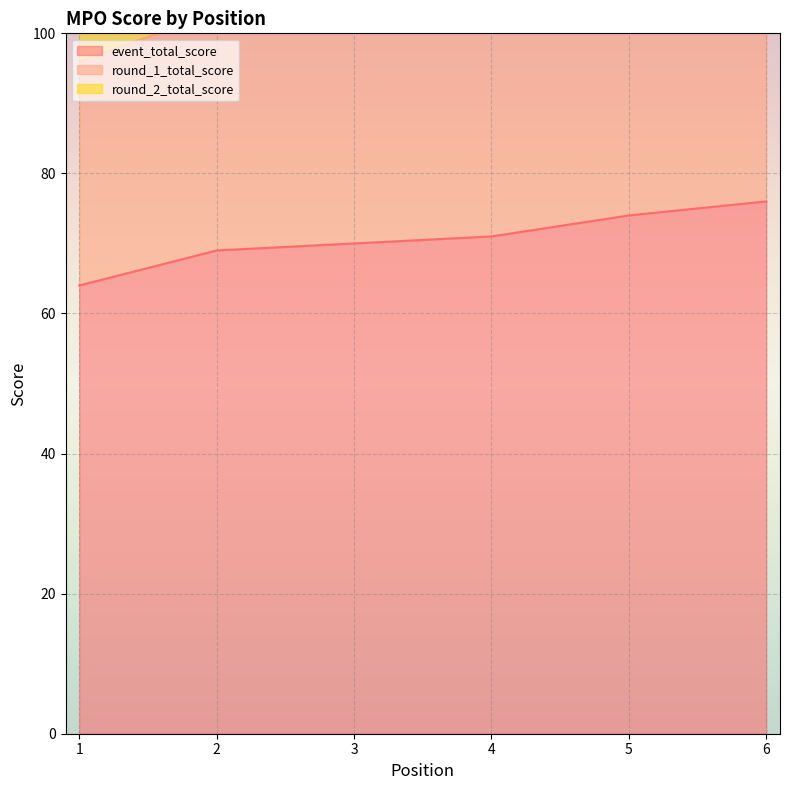

What is the difference between the highest and lowest values at 5?

38